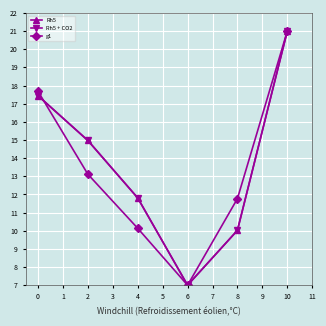

Does the chart display data point markers on the line(s)?

Yes